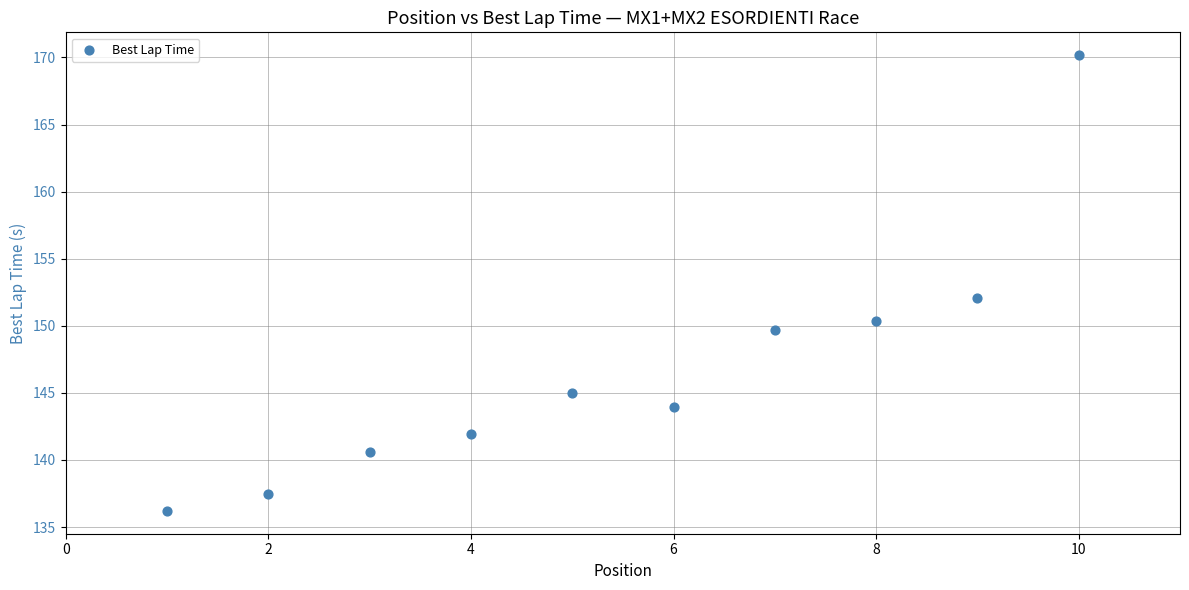

What is the average X value?

5.5